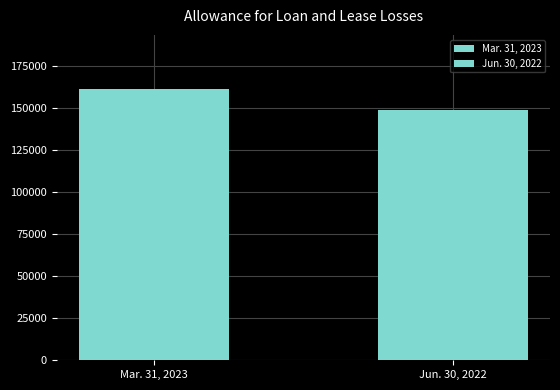

Rank the categories by Jun. 30, 2022 value from highest to lowest.

Mar. 31, 2023, Jun. 30, 2022